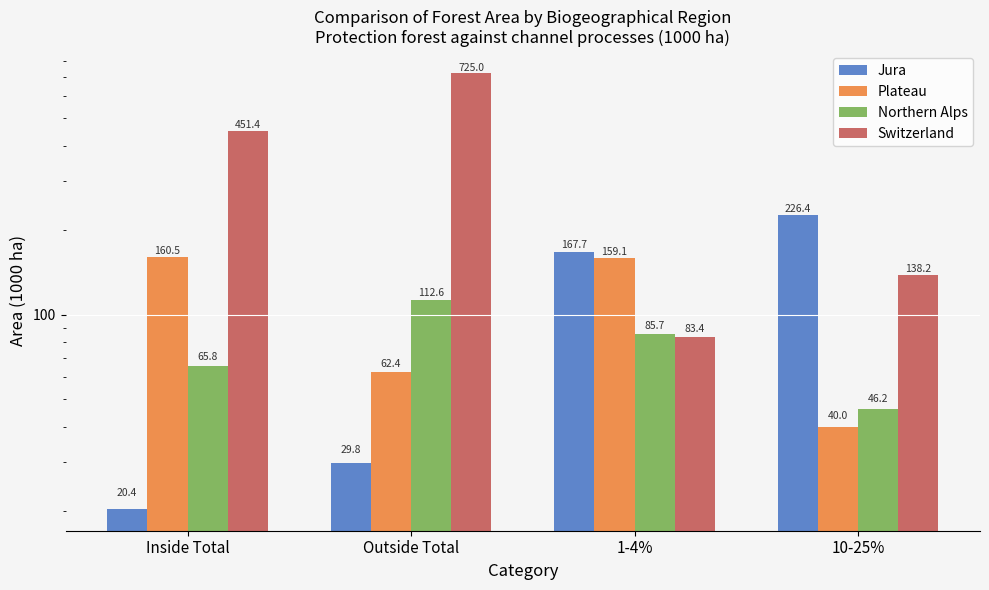

What is the sum of all Plateau values?

422.0